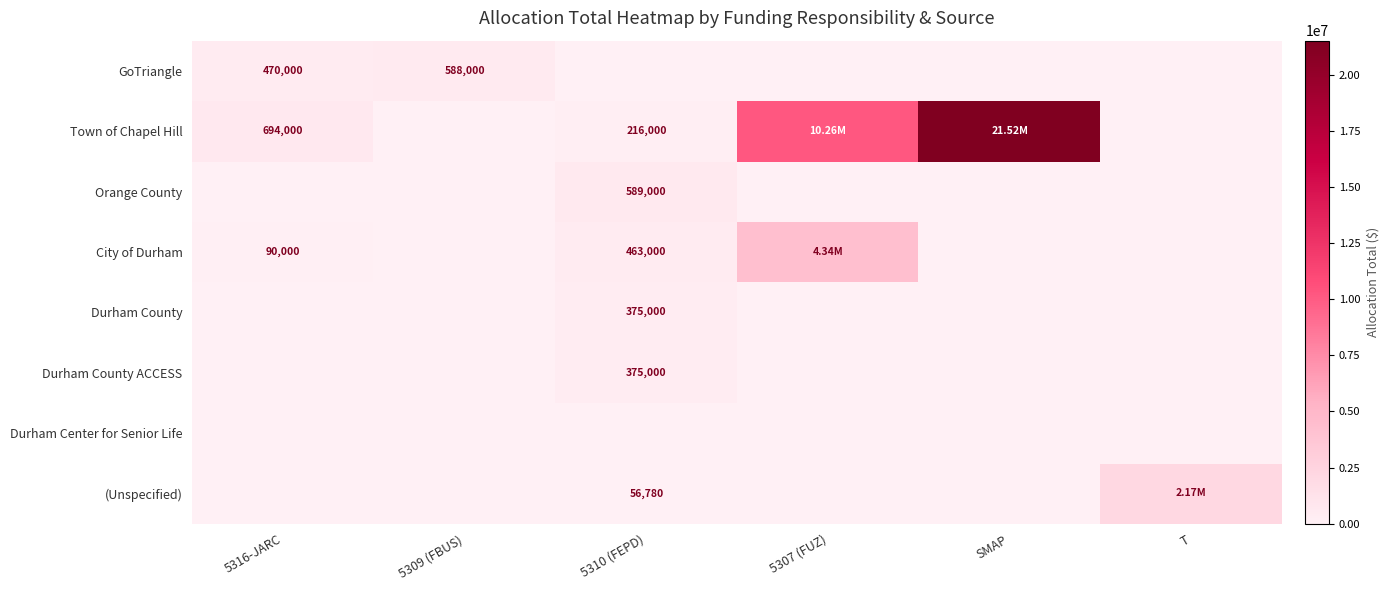

At how many categories does at least one series exceed 1422823?

3